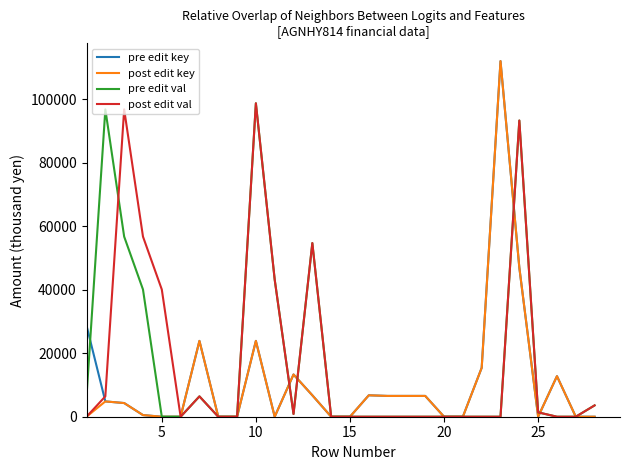

What is the maximum value shown in the chart?

112076